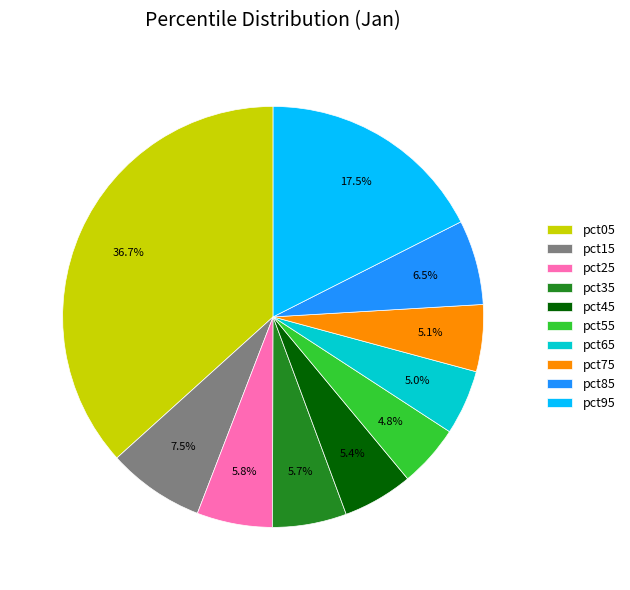

To the nearest percent, what portion does pct75 represent?

5%